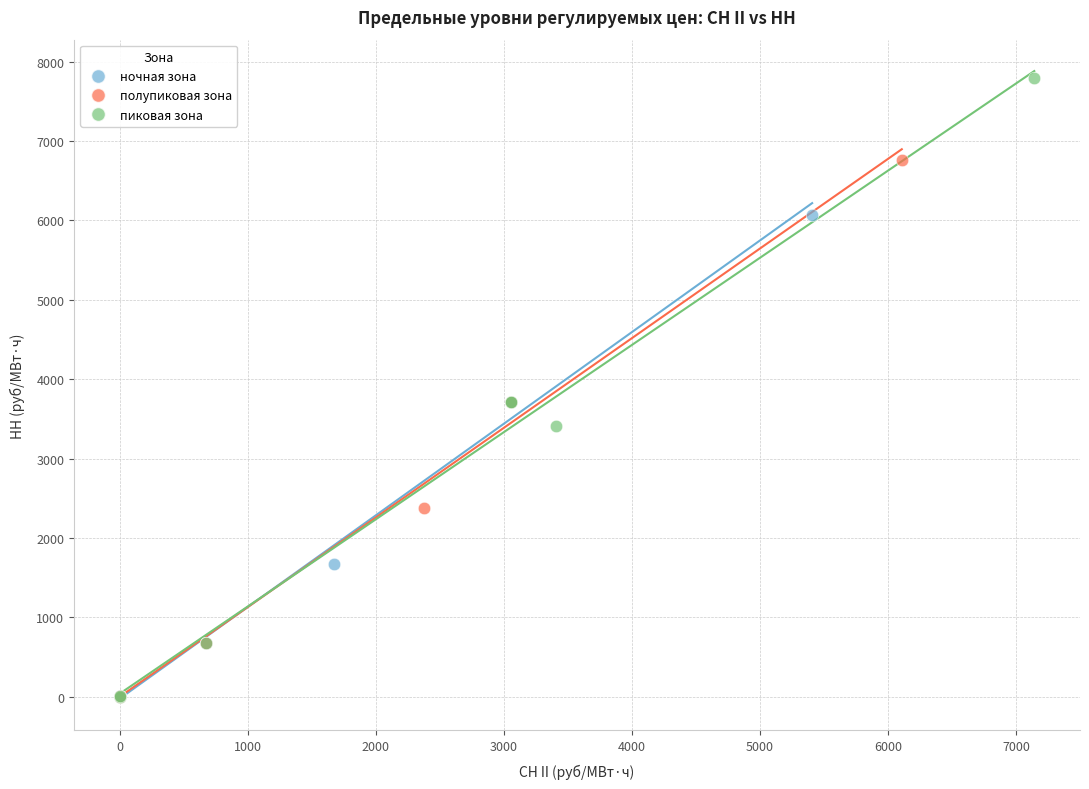

Which series contains the highest Y value?

пиковая зона